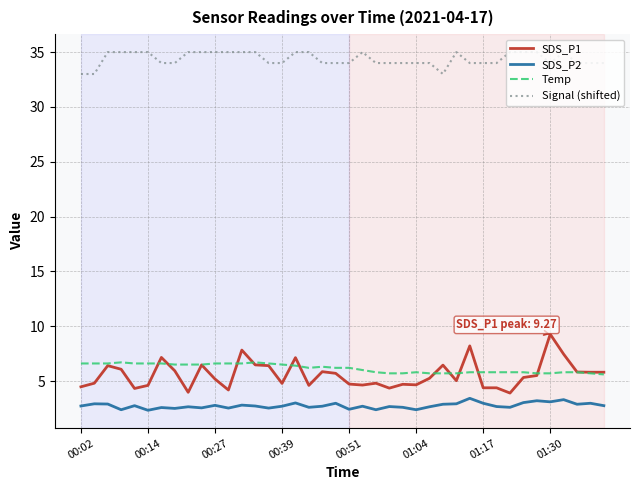

Which series has the widest spread of values?

SDS_P1